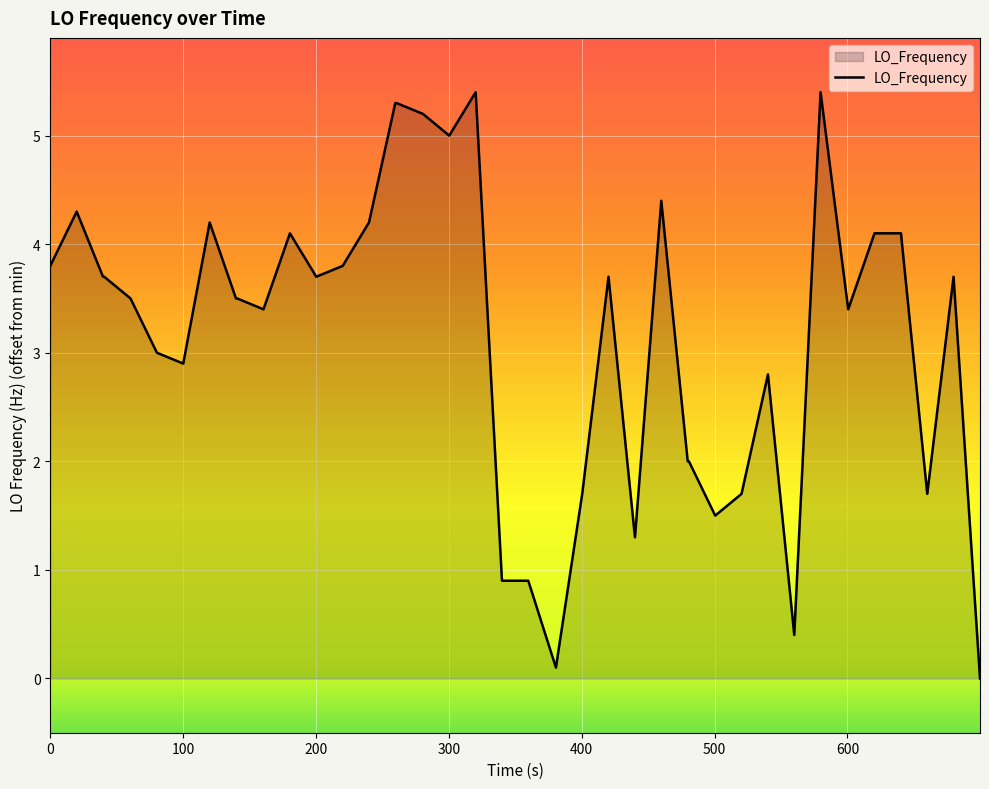

What is the greatest value displayed?

5.4